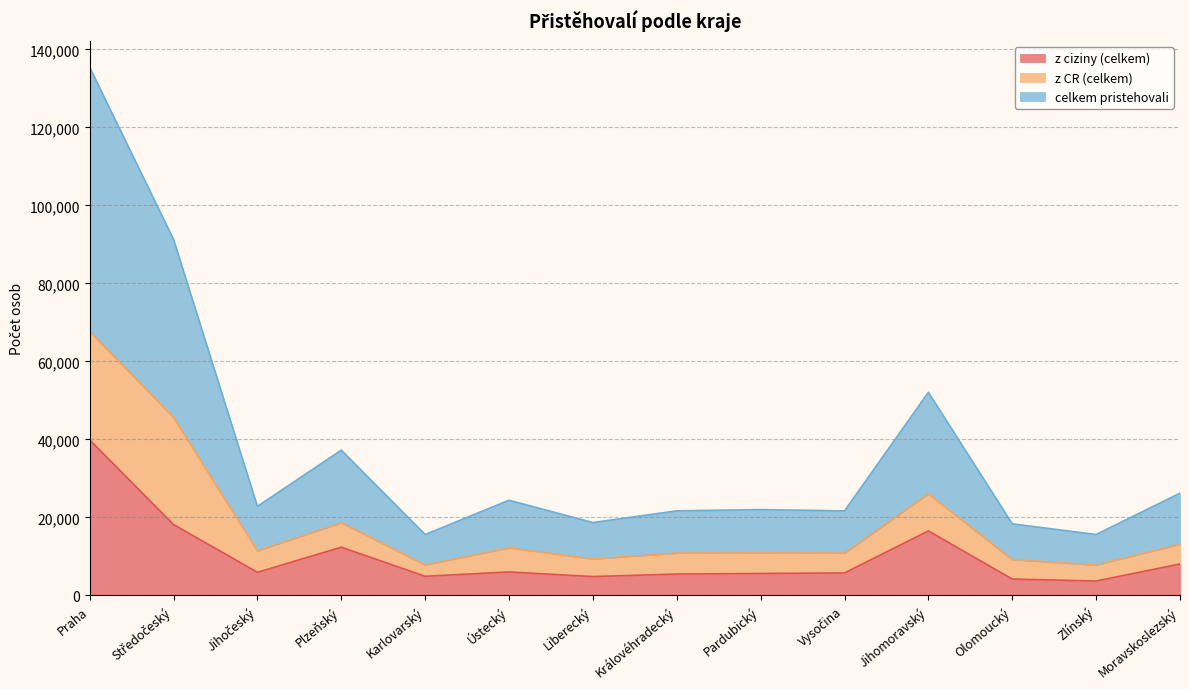

Which category has the lowest value across all series?

Zlínský